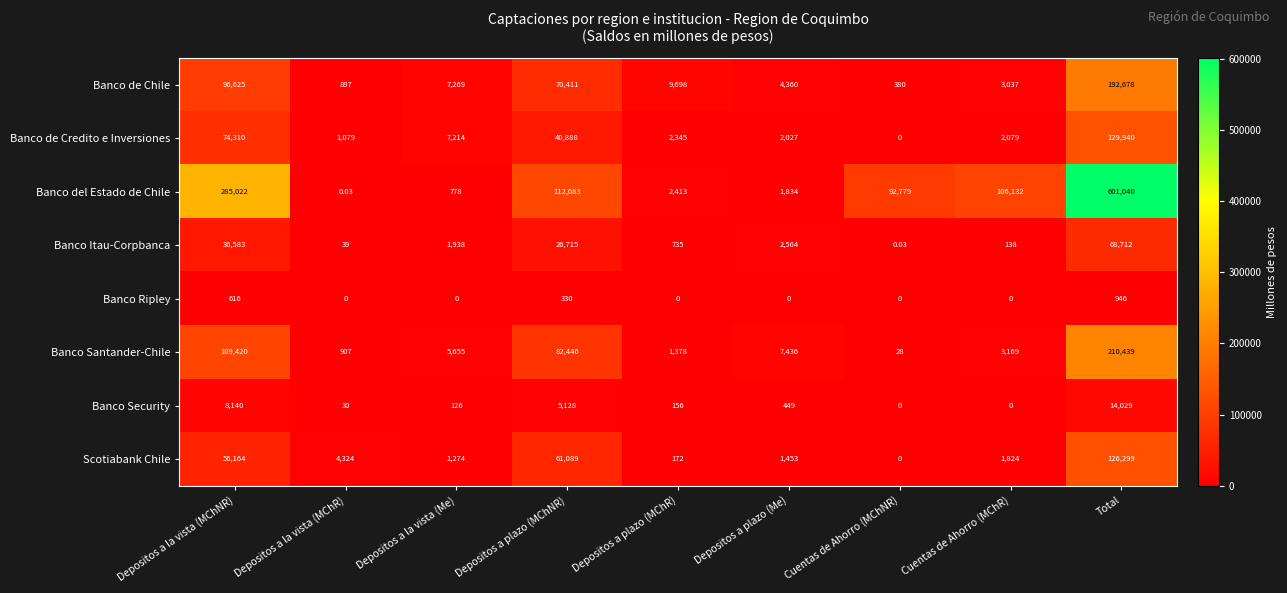

Rank the series at Depositos a la vista (MChNR) from lowest to highest value.

Banco Ripley, Banco Security, Banco Itau-Corpbanca, Scotiabank Chile, Banco de Credito e Inversiones, Banco de Chile, Banco Santander-Chile, Banco del Estado de Chile